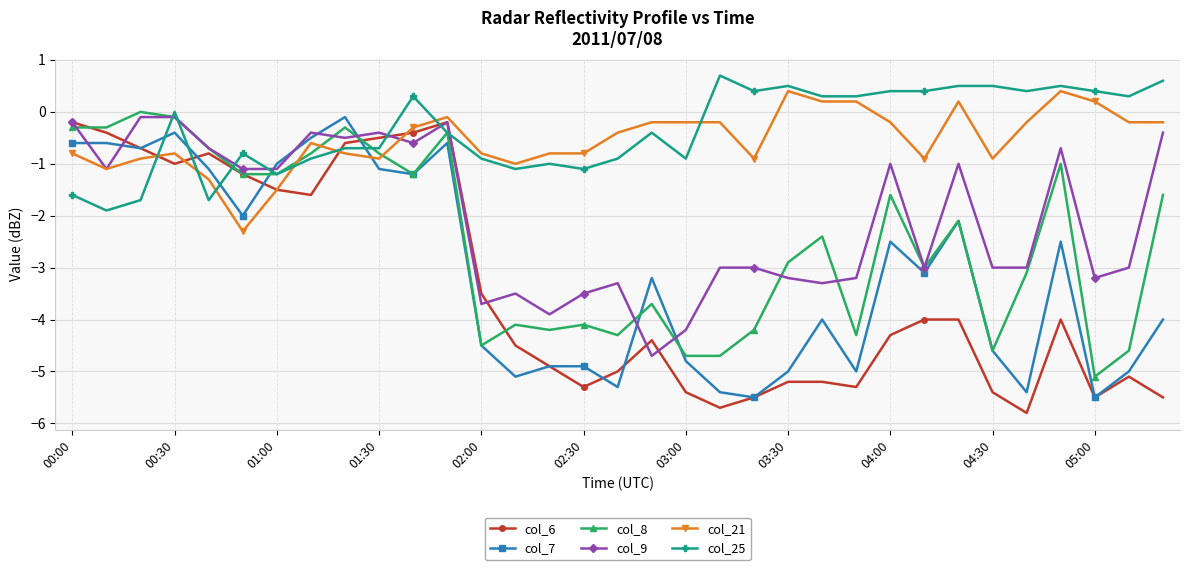

What are all the series names shown in the legend?

col_6, col_7, col_8, col_9, col_21, col_25